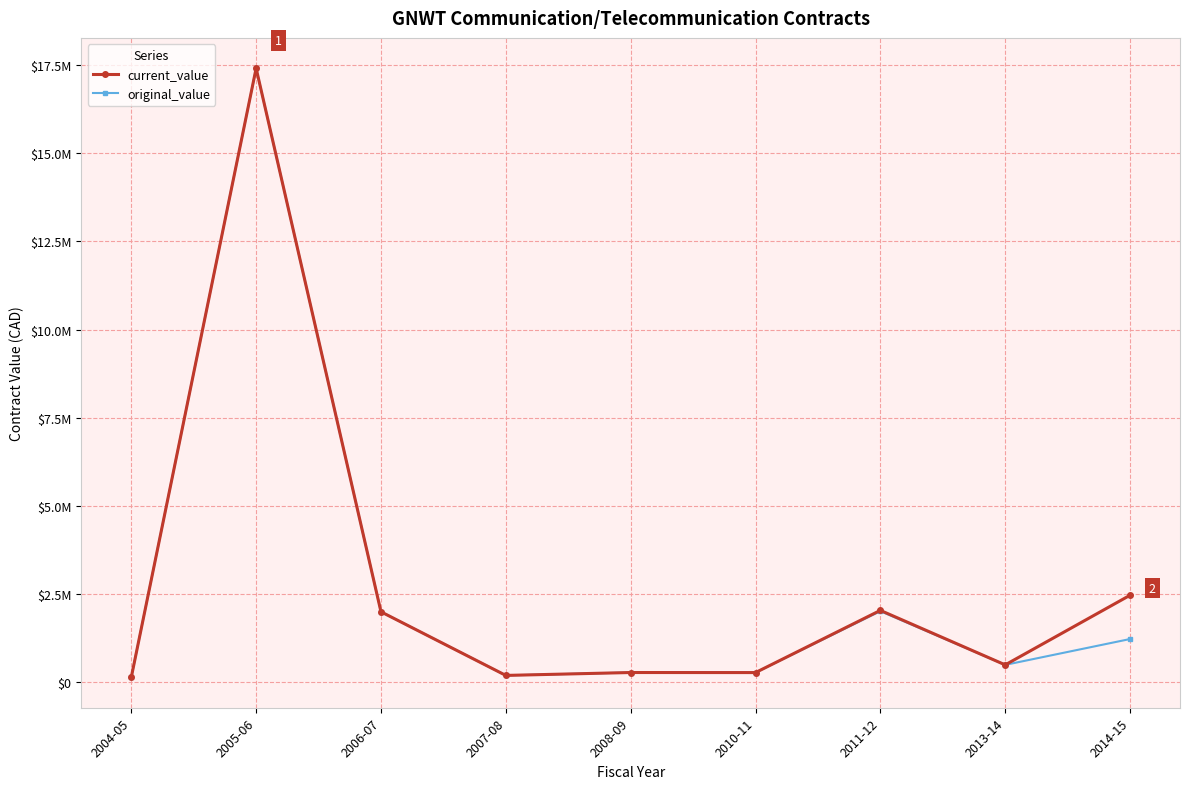

Which has a higher value, 2005-06 or 2004-05?

2005-06